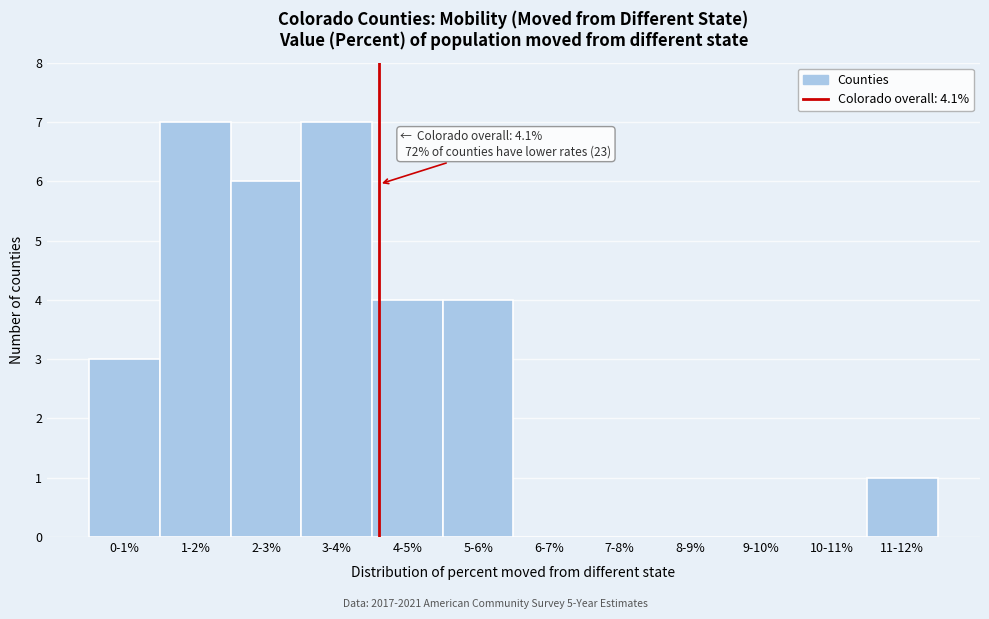

Reading right to left, list all the values displayed in this chart.

11-12%=1	10-11%=0	9-10%=0	8-9%=0	7-8%=0	6-7%=0	5-6%=4	4-5%=4	3-4%=7	2-3%=6	1-2%=7	0-1%=3